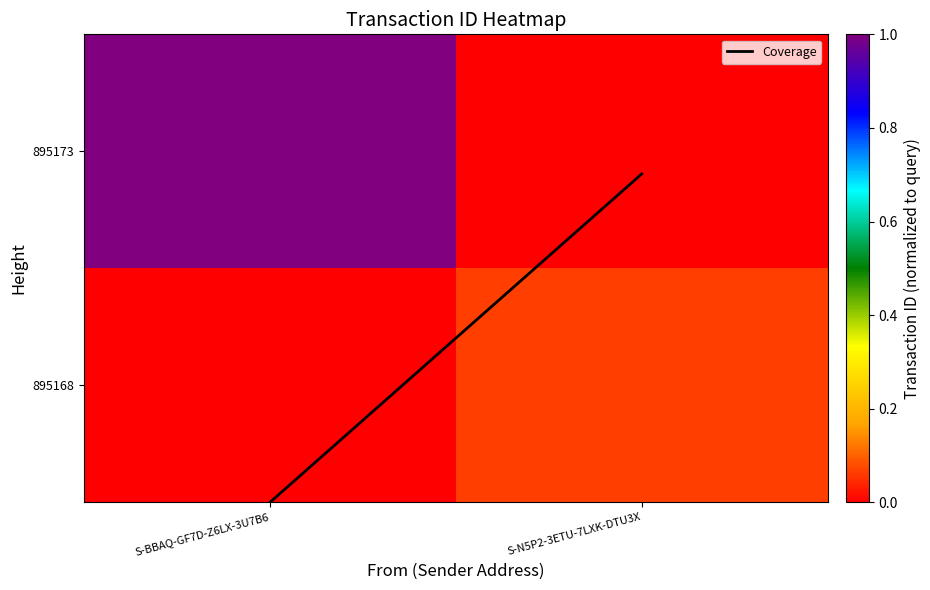

Which series has the largest range (max minus min)?

Coverage